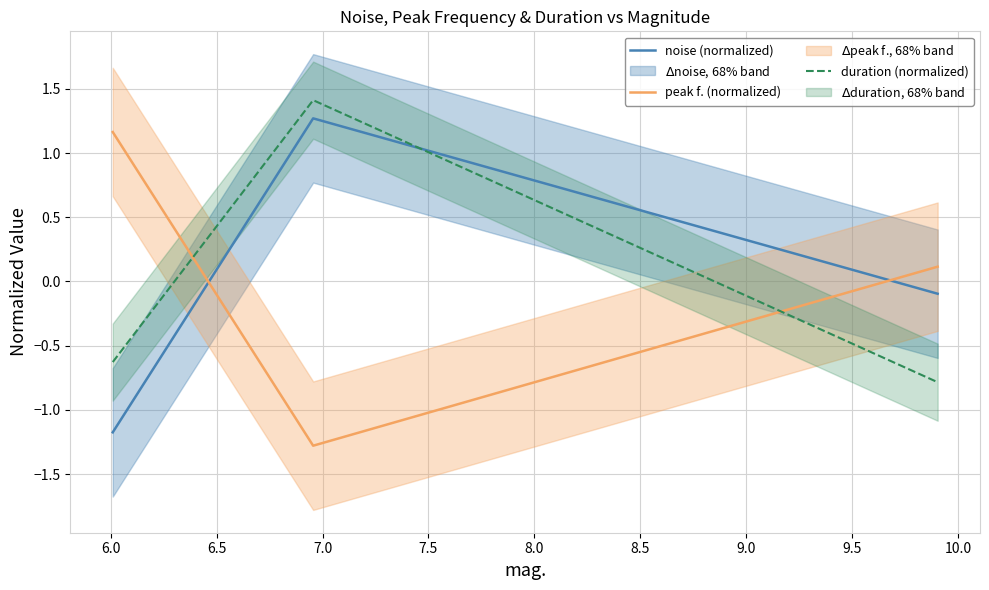

Does the chart display data point markers on the line(s)?

No